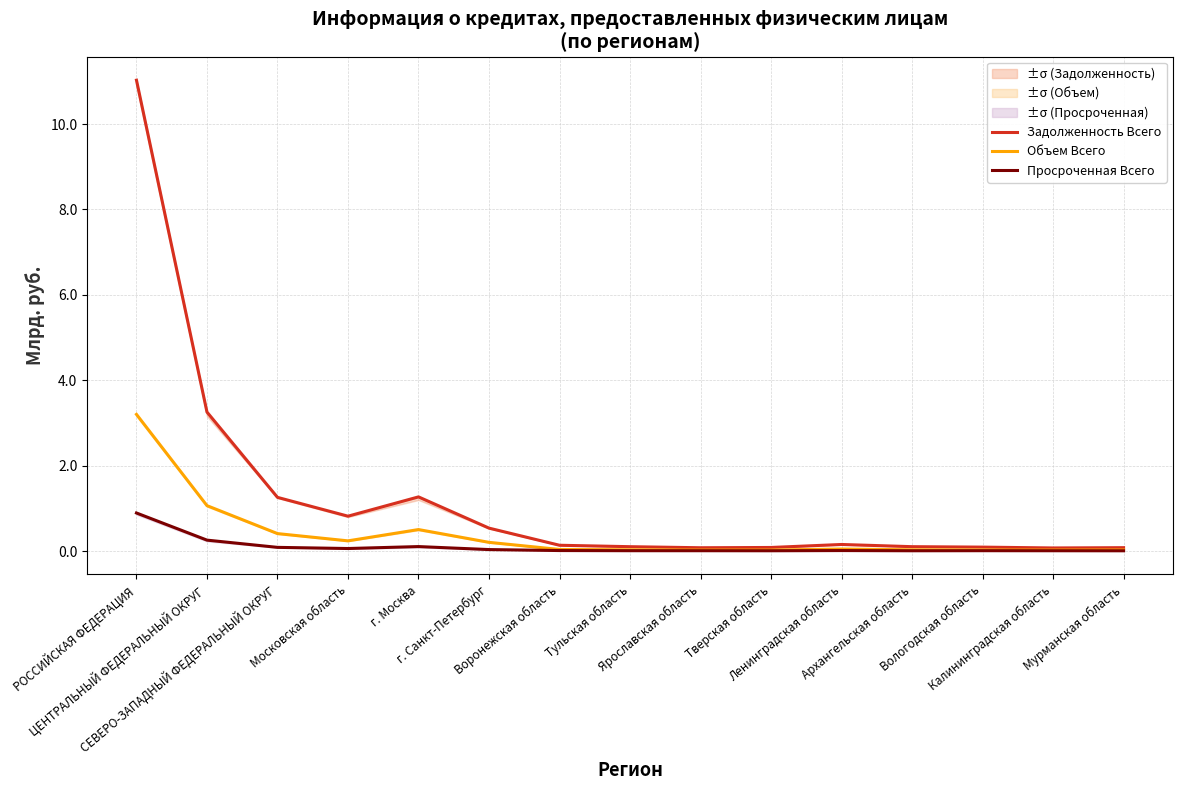

What are all the series names shown in the legend?

Задолженность Всего, Объем Всего, Просроченная Всего